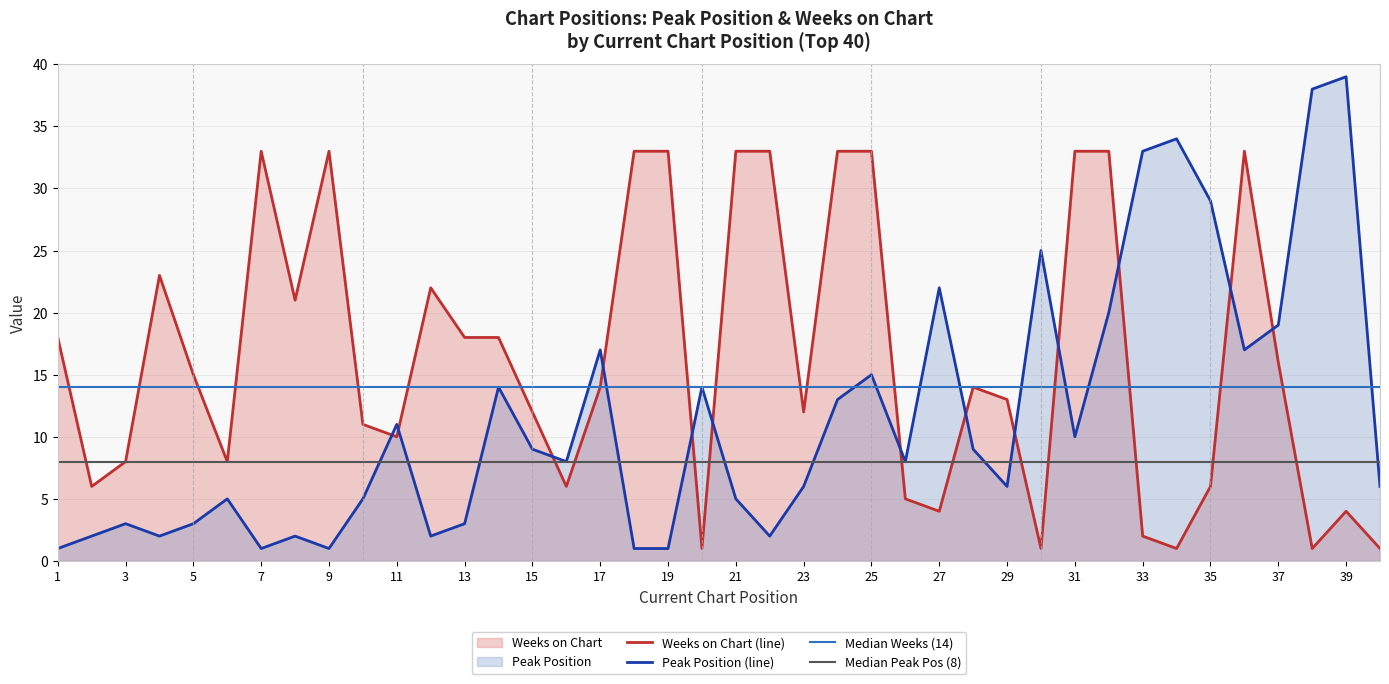

List the labels in order of Peak Position value, smallest first.

1, 7, 9, 18, 19, 2, 4, 8, 12, 22, 3, 5, 13, 6, 10, 21, 23, 29, 40, 16, 26, 15, 28, 31, 11, 24, 14, 20, 25, 17, 36, 37, 32, 27, 30, 35, 33, 34, 38, 39